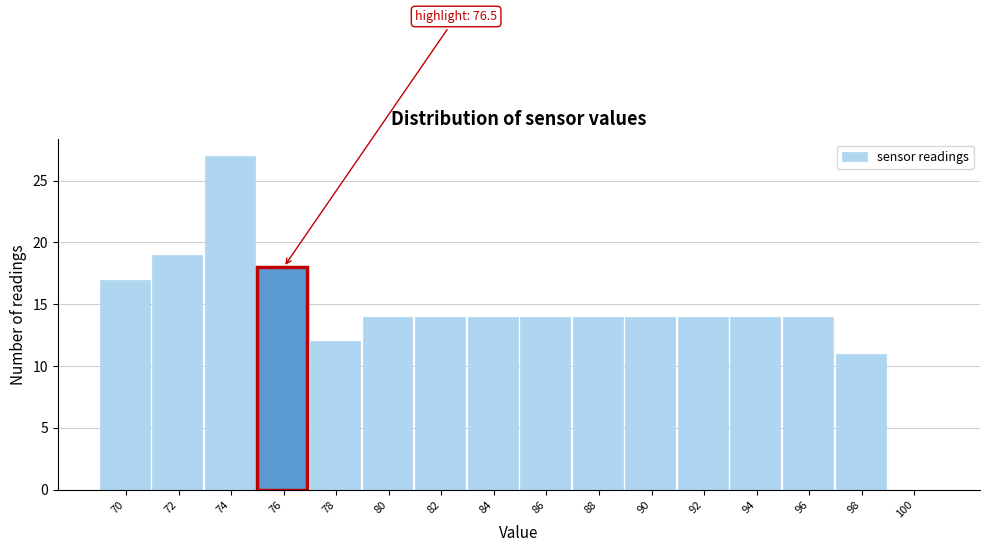

Reading left to right, transcribe all the data shown in this chart.

70=17	72=19	74=27	76=18	78=12	80=14	82=14	84=14	86=14	88=14	90=14	92=14	94=14	96=14	98=11	100=0